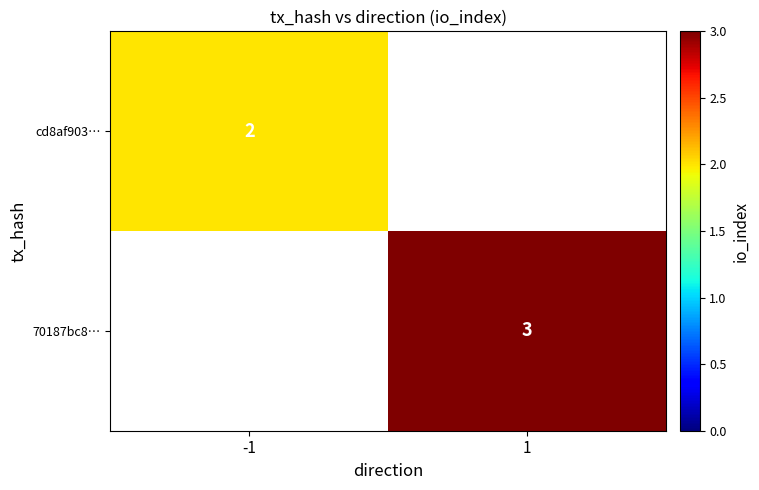

At which category does the chart reach its minimum across all series?

-1